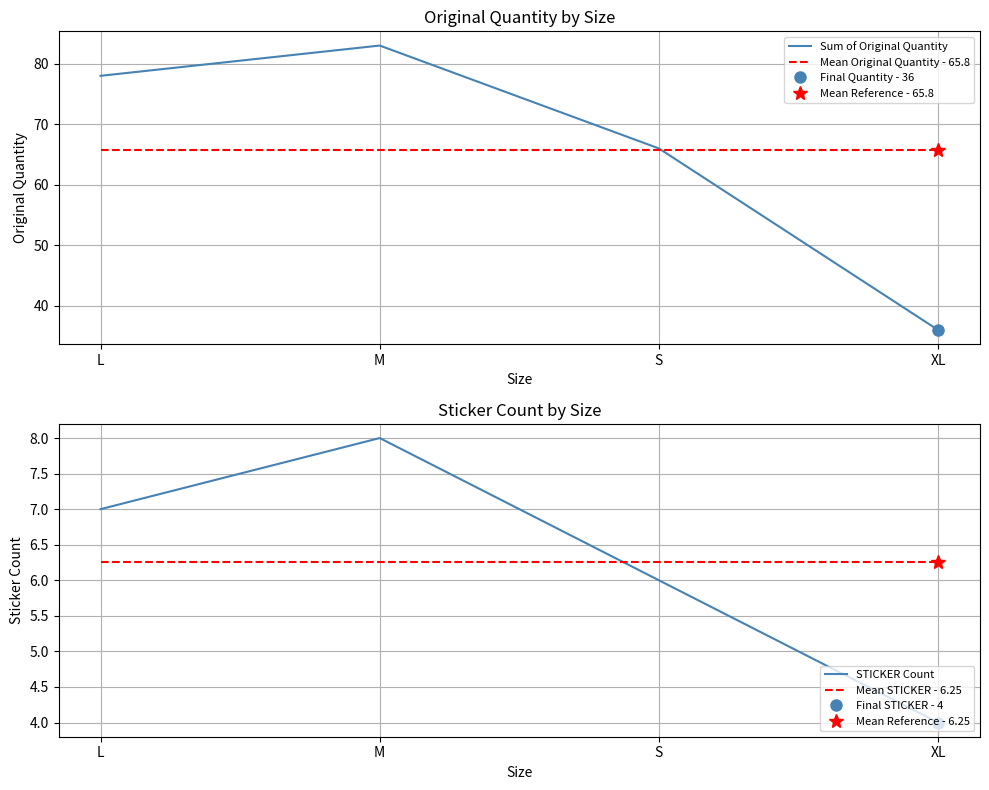

True or false: Mean Original Quantity - 65.8 has more than 0 points higher than both neighbors.

False